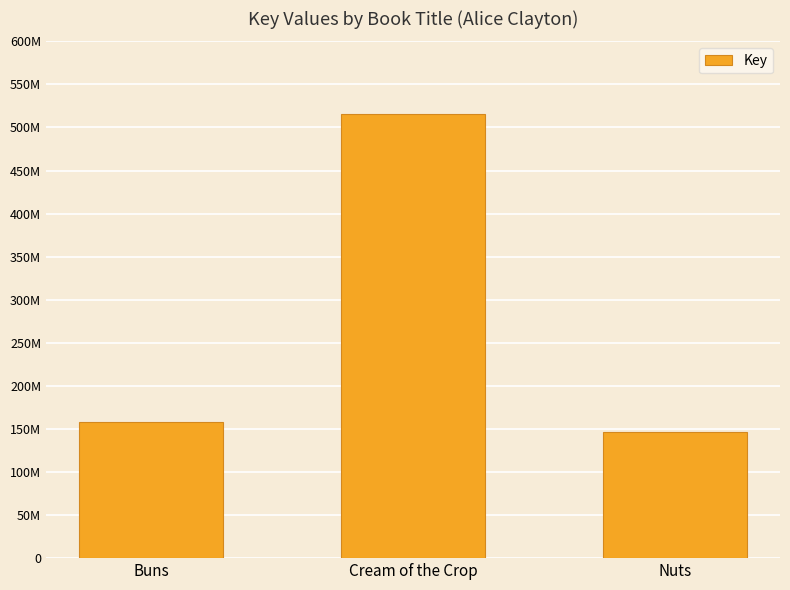

Reading left to right, what are all the values shown in this chart?

157765683	515336284	146020834